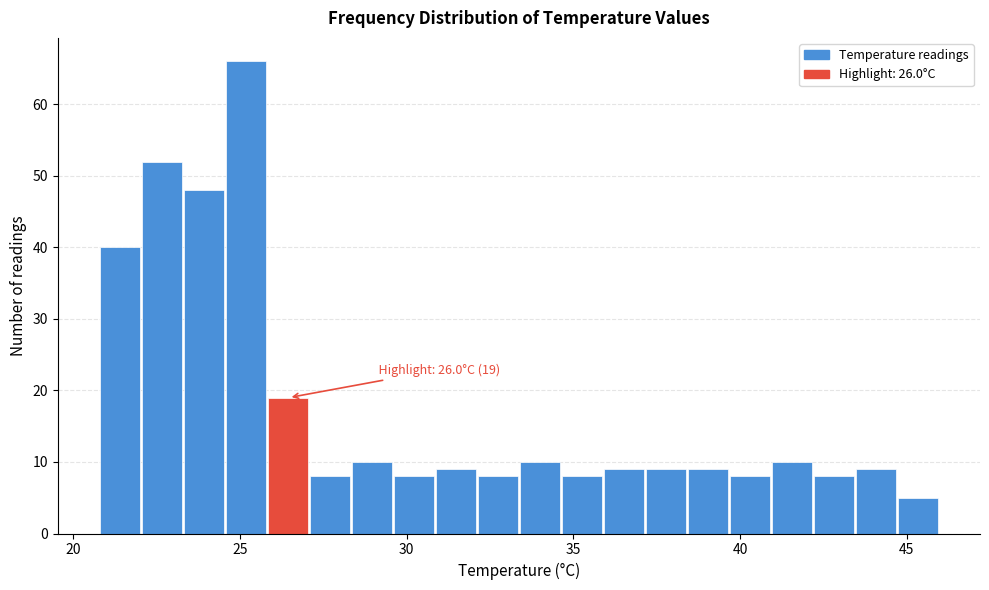

Around what value on the x-axis is the tallest bar? Give the approximate position of its centre, as read against the axis.

25.0